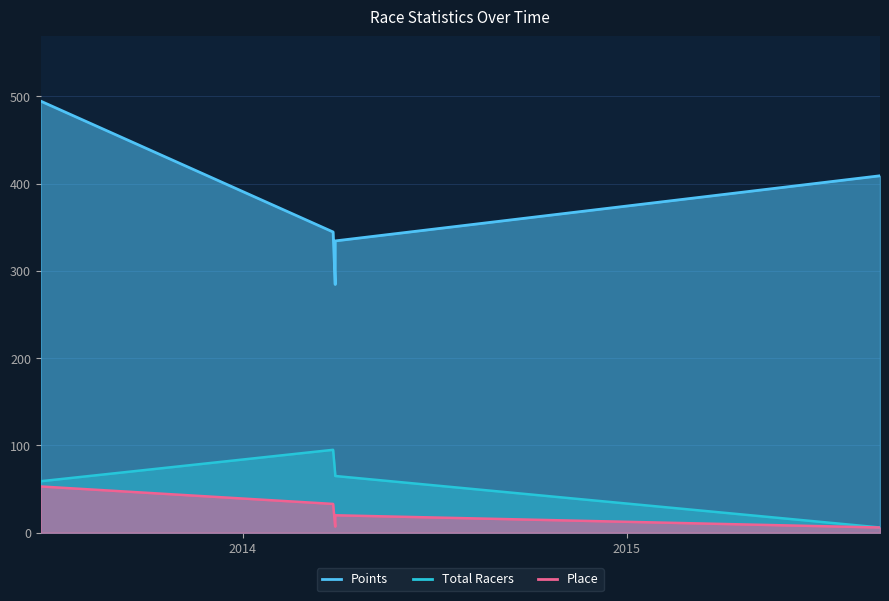

True or false: Points and Total Racers cross at least once.

False